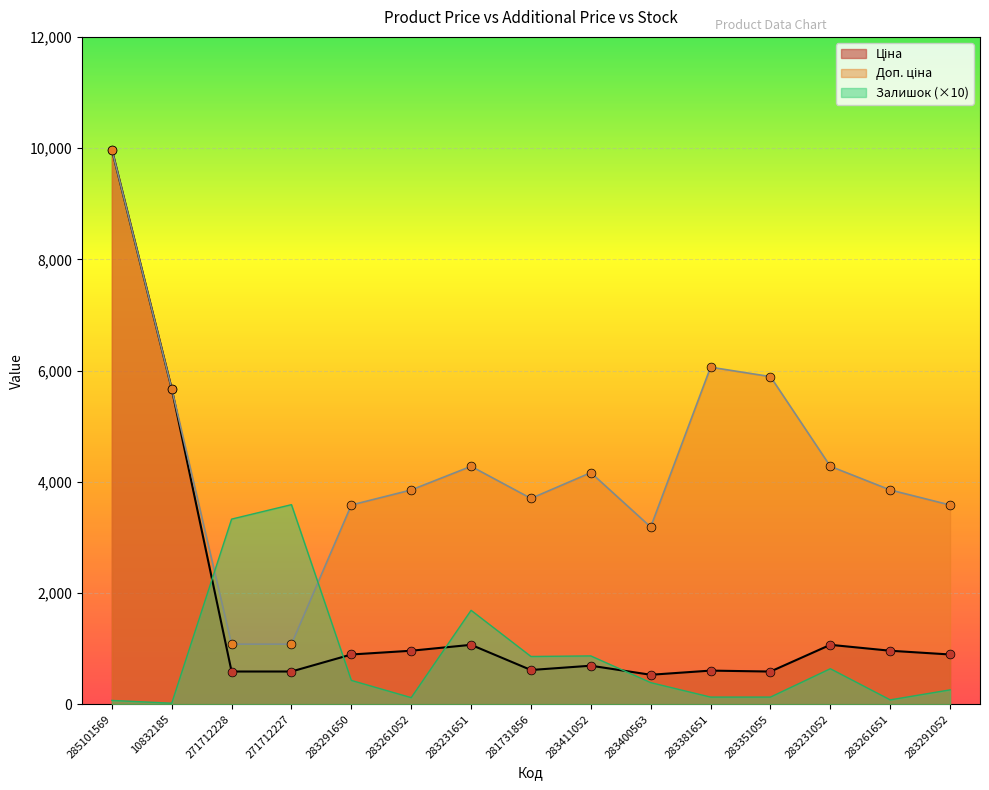

Which series has the widest spread of Y values?

Ціна